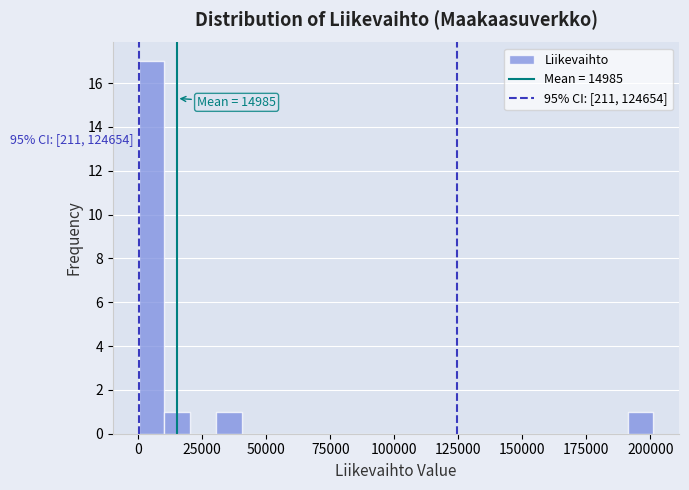

Read against the x-axis, roughly where is the centre of the tallest bar?

5000